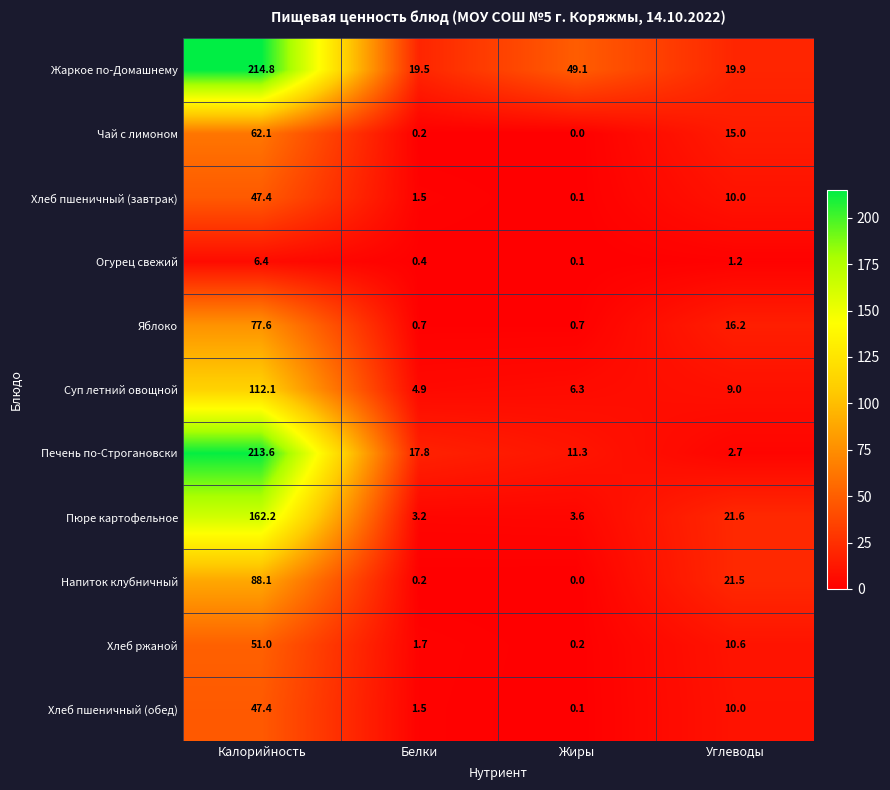

At which label does Хлеб пшеничный (завтрак) first exceed 10?

Калорийность